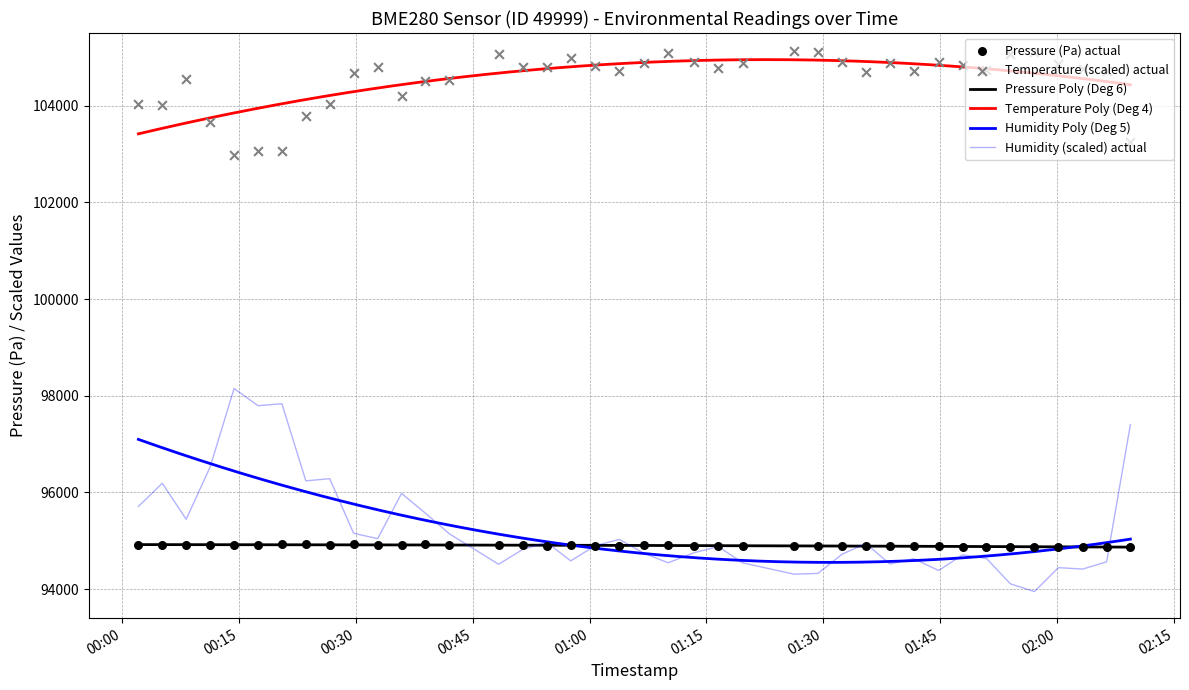

Is the value of pressure at 33 greater than the value of temperature at 02:00?

No